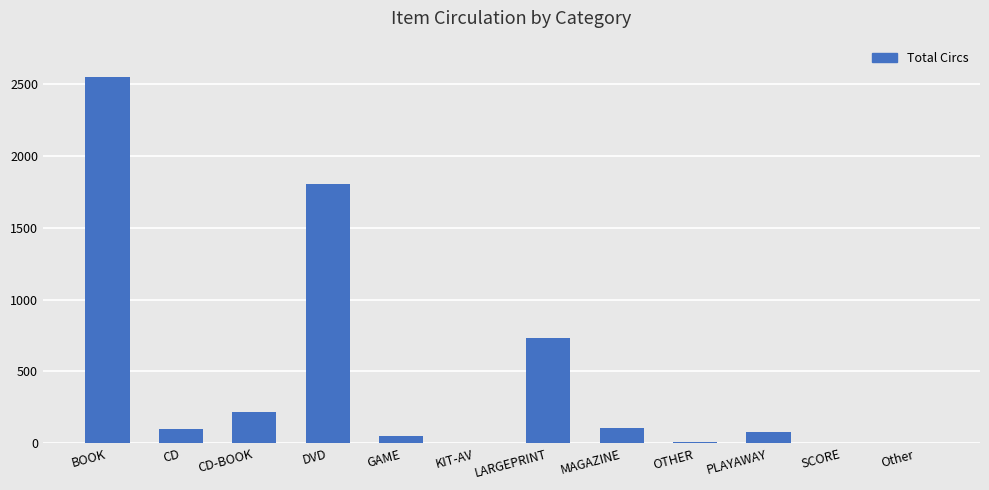

Approximately how many times larger is the value at SCORE compared to KIT-AV?

4.0